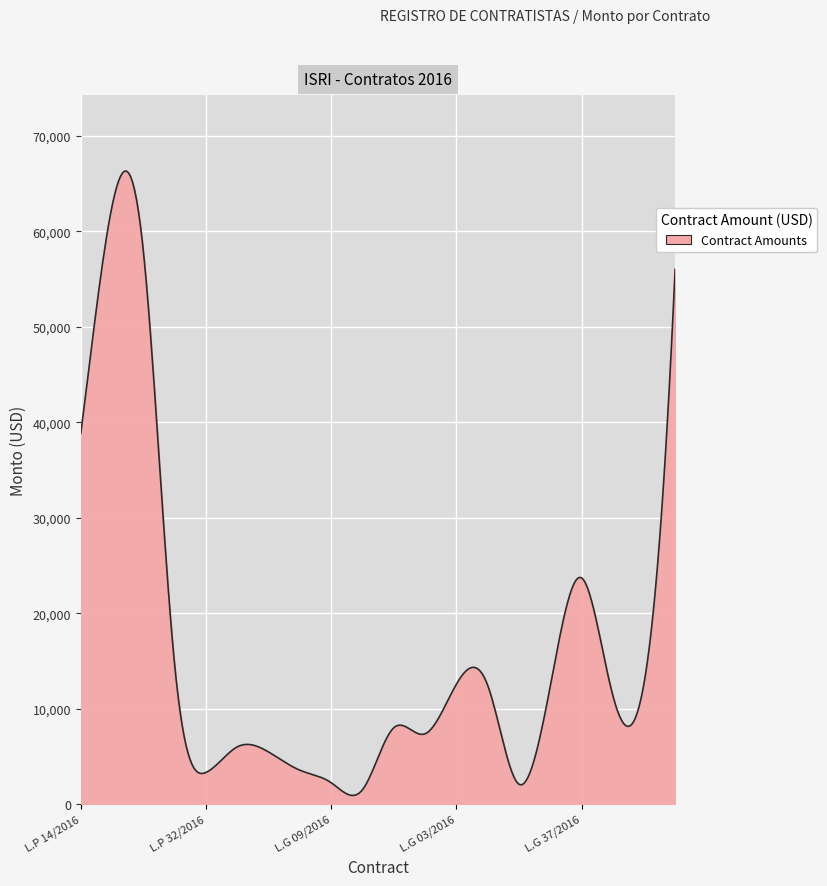

What is the maximum value shown in the chart?

66314.9